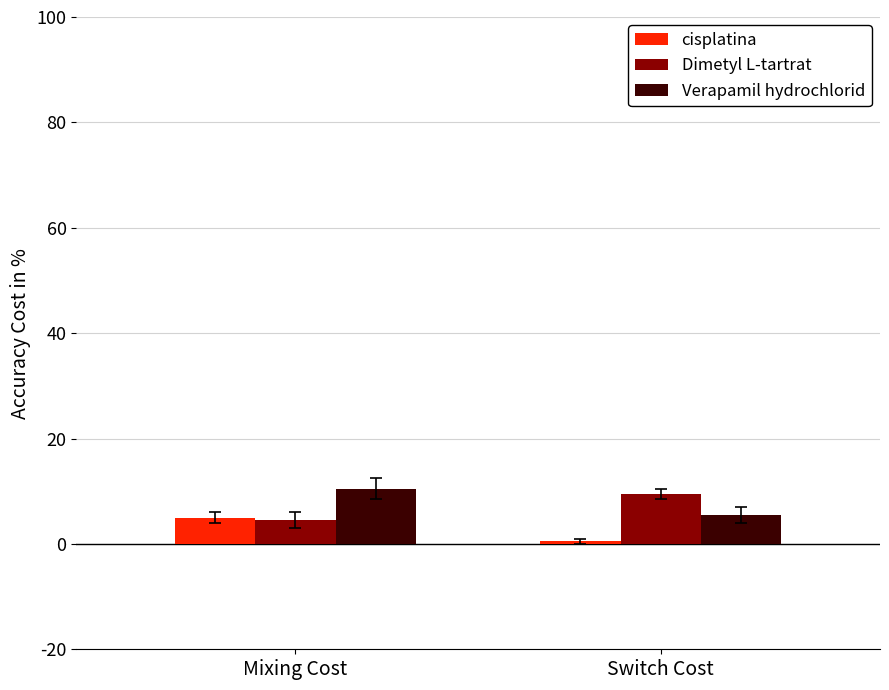

What are all the series names shown in the legend?

cisplatina, Dimetyl L-tartrat, Verapamil hydrochlorid